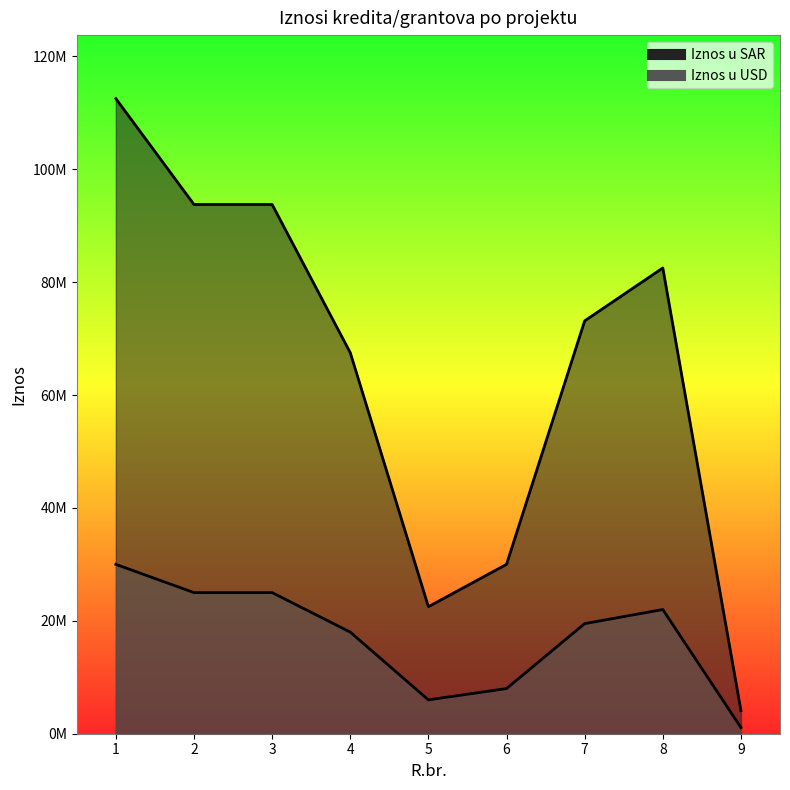

Reading left to right, extract all data points from this chart.

Iznos u SAR: 1=112500000	2=93750000	3=93750000	4=67500000	5=22500000	6=30000000	7=73130000	8=82500000	9=4100000
Iznos u USD: 1=30000000	2=25000000	3=25000000	4=18000000	5=6000000	6=8000000	7=19500000	8=22000000	9=1093333